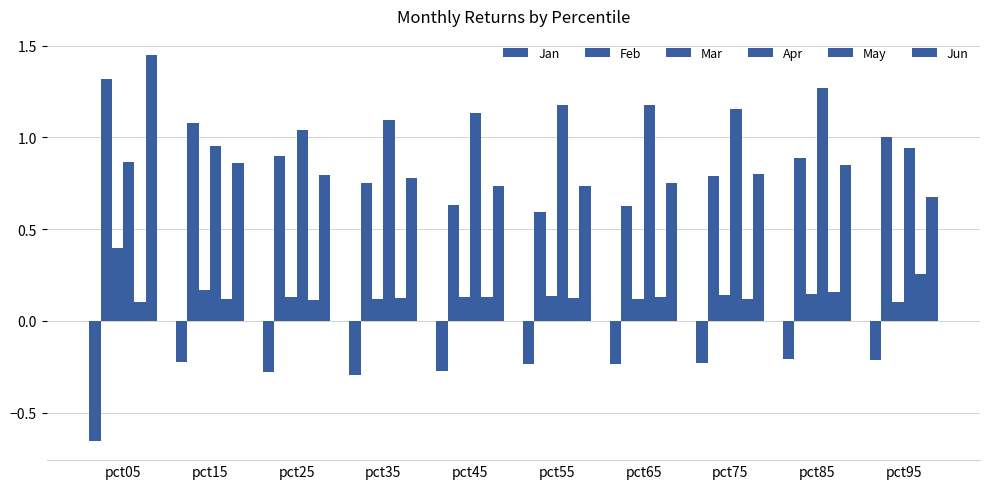

True or false: Feb has a value of 0.6 at pct45.

True